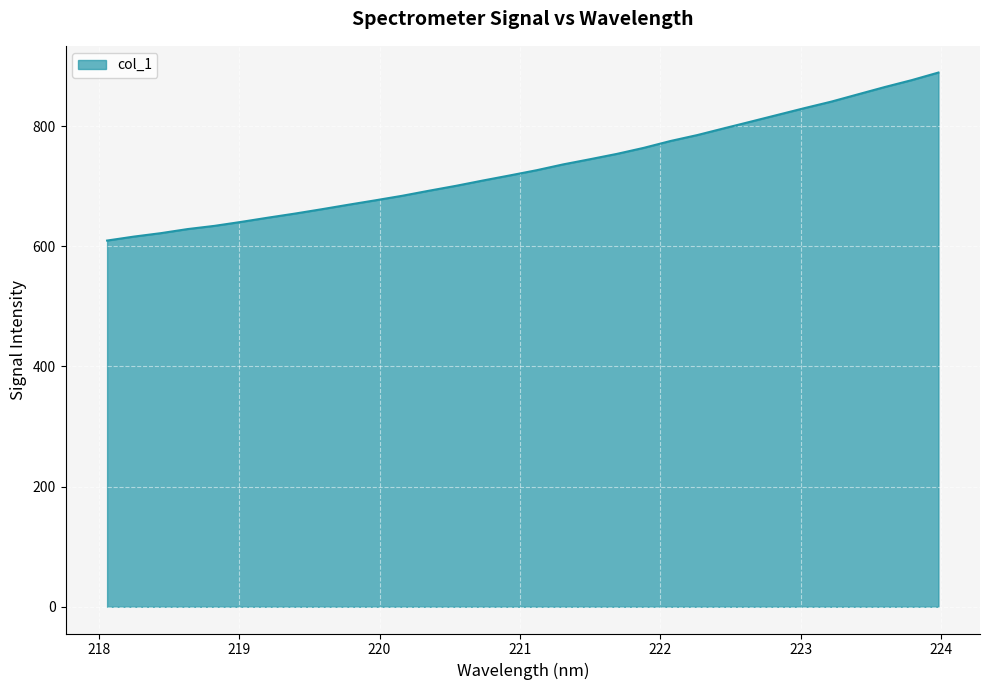

What is the difference between the maximum and minimum values?

279.6